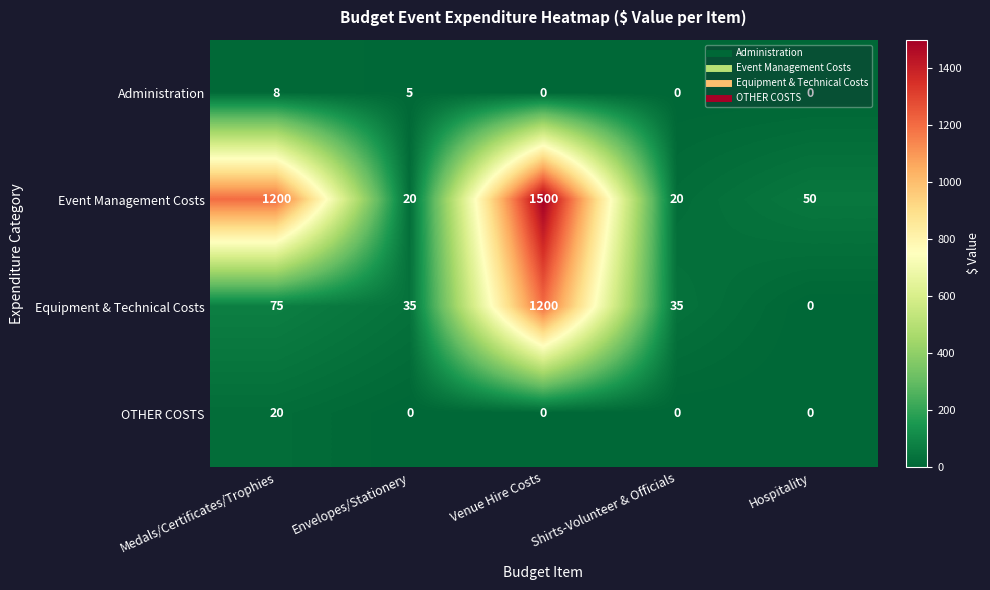

Which series has the largest range (max minus min)?

Event Management Costs